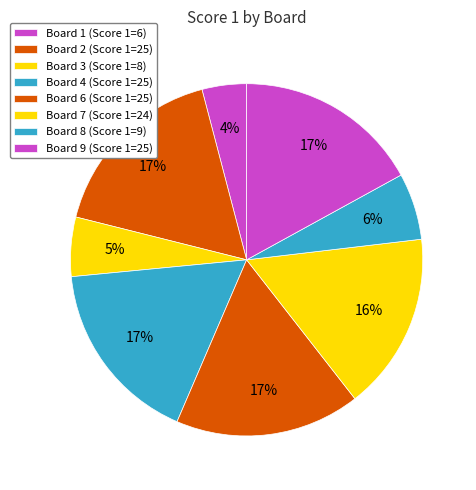

How many segments does this pie chart have?

8